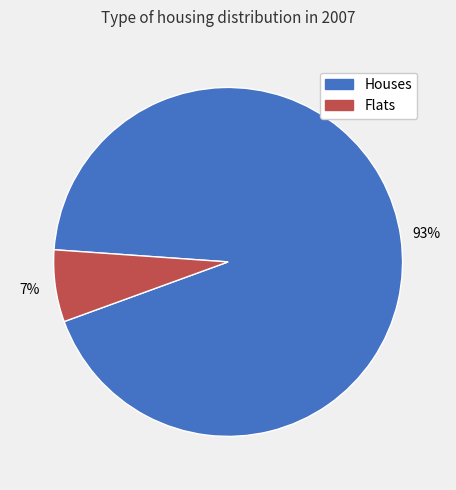

To the nearest percent, what is the average slice percentage?

50%